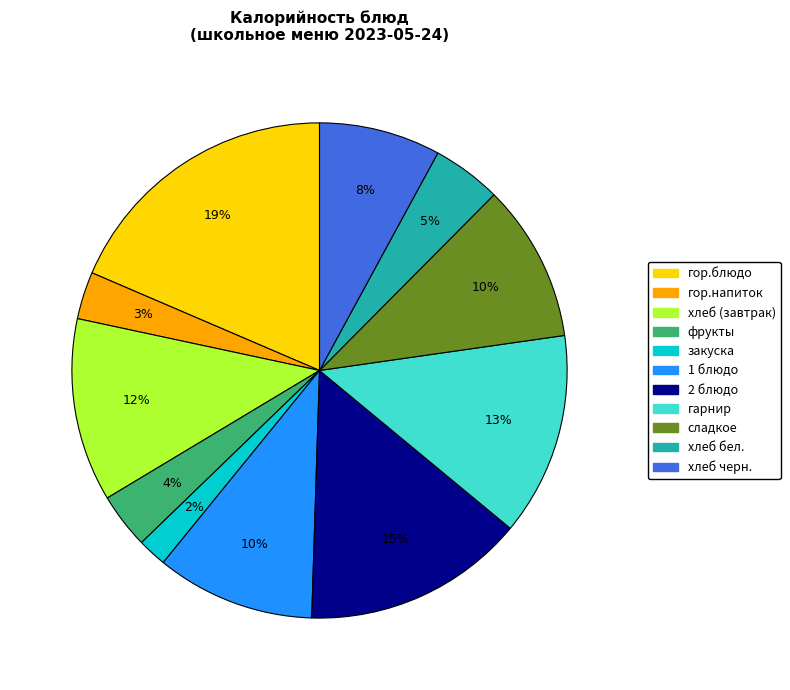

Count the number of slices in the pie.

11